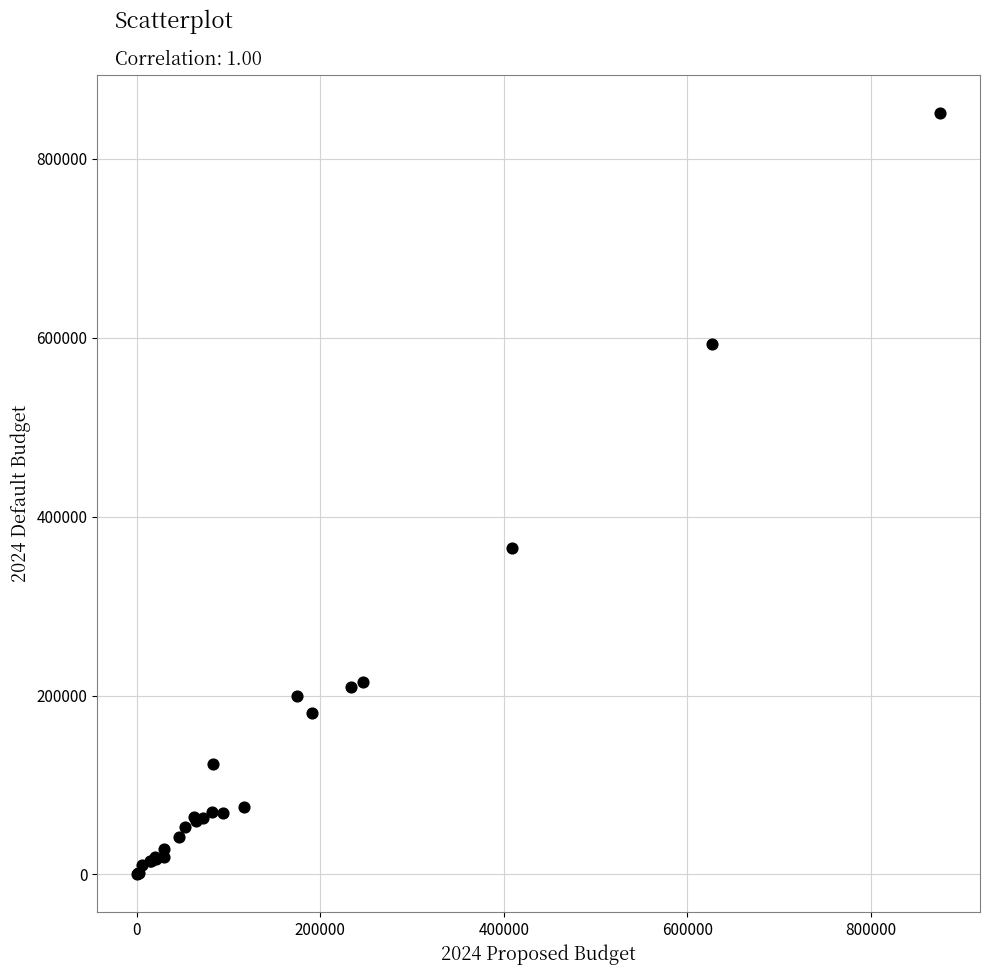

What Y value in the scatter plot is closest to 425738?

365058.4